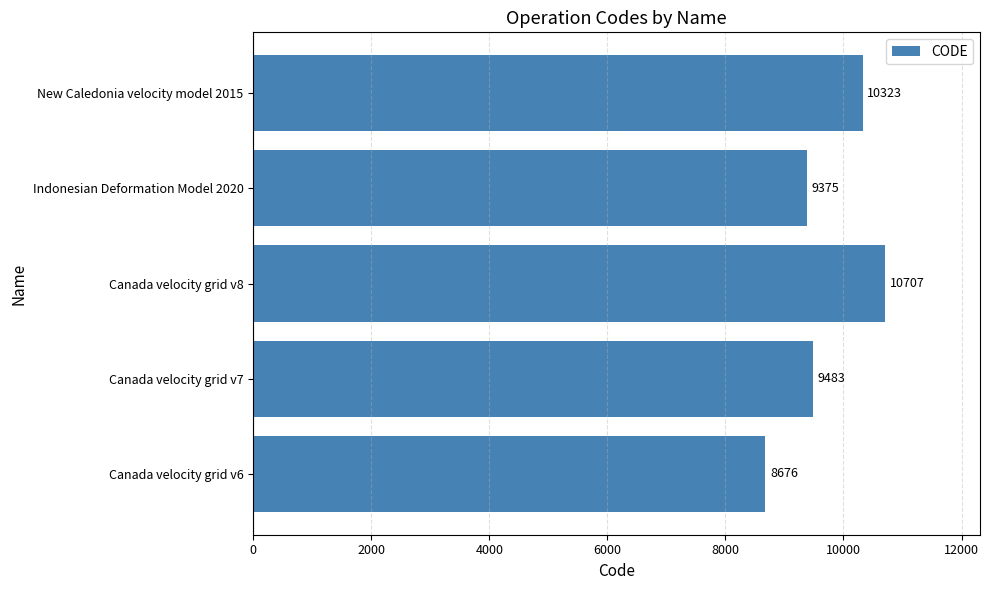

How many data points does each series have?

5